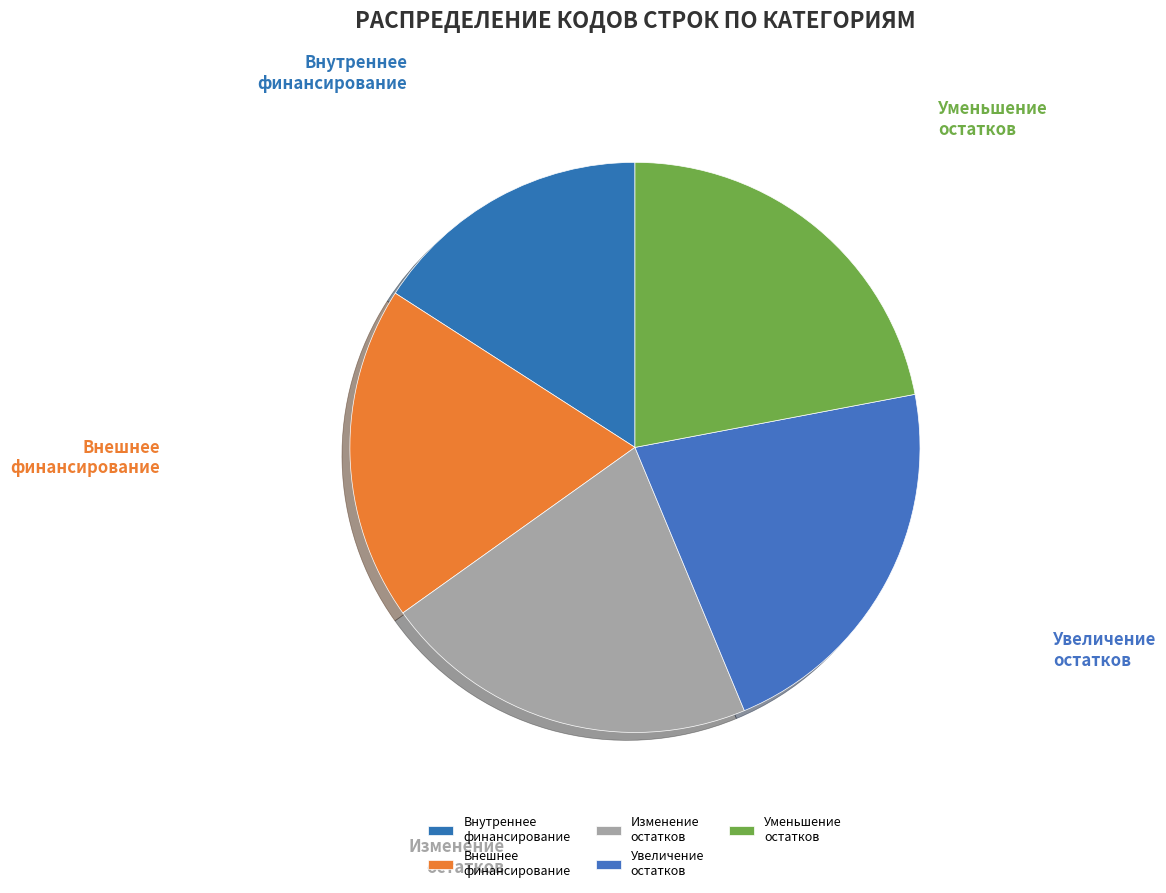

To the nearest percent, what portion does Внутреннее финансирование represent?

16%